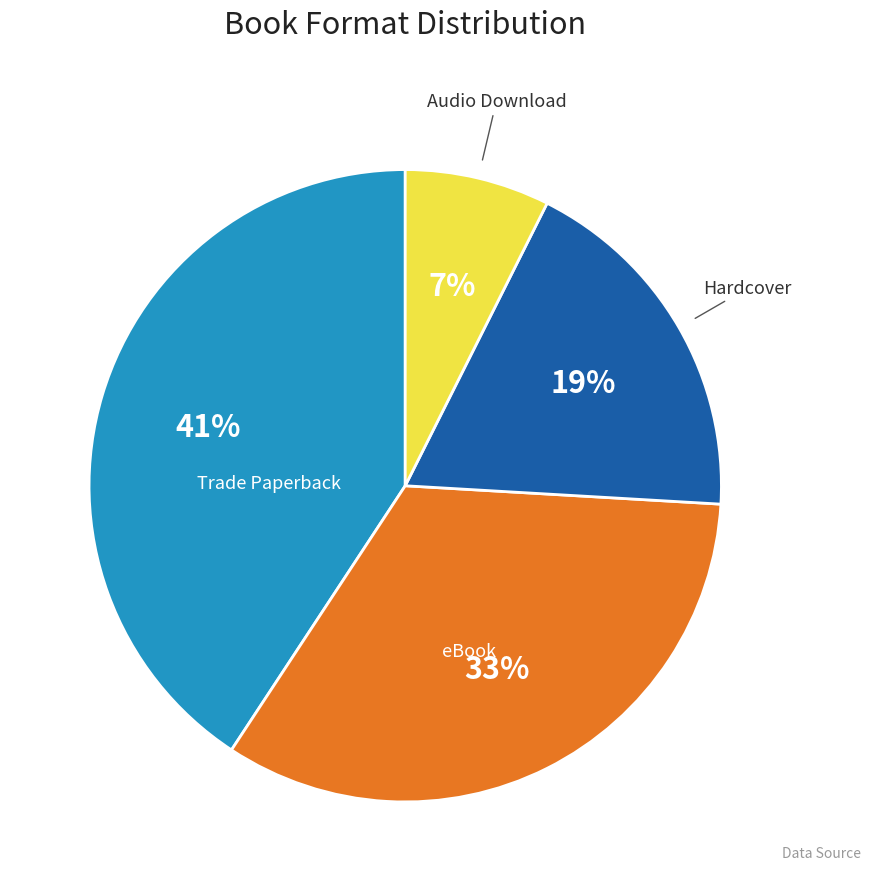

Combined, do Trade Paperback and eBook account for over 50%?

Yes